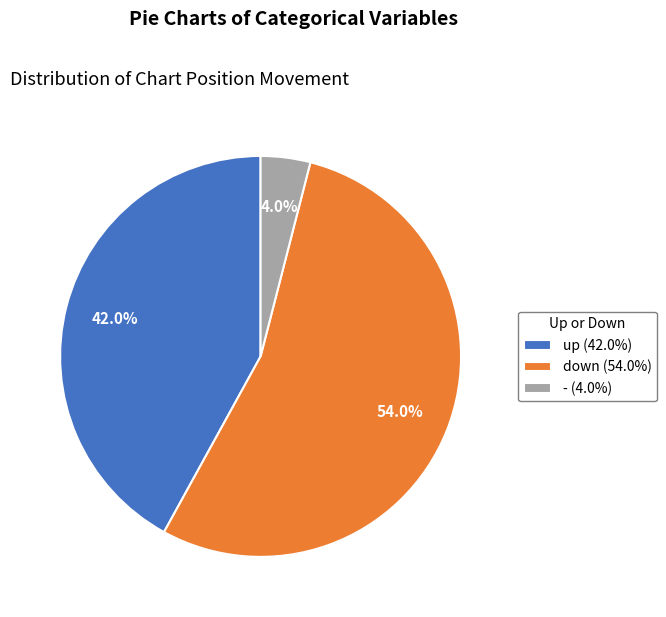

True or false: down accounts for 49% of the total.

False